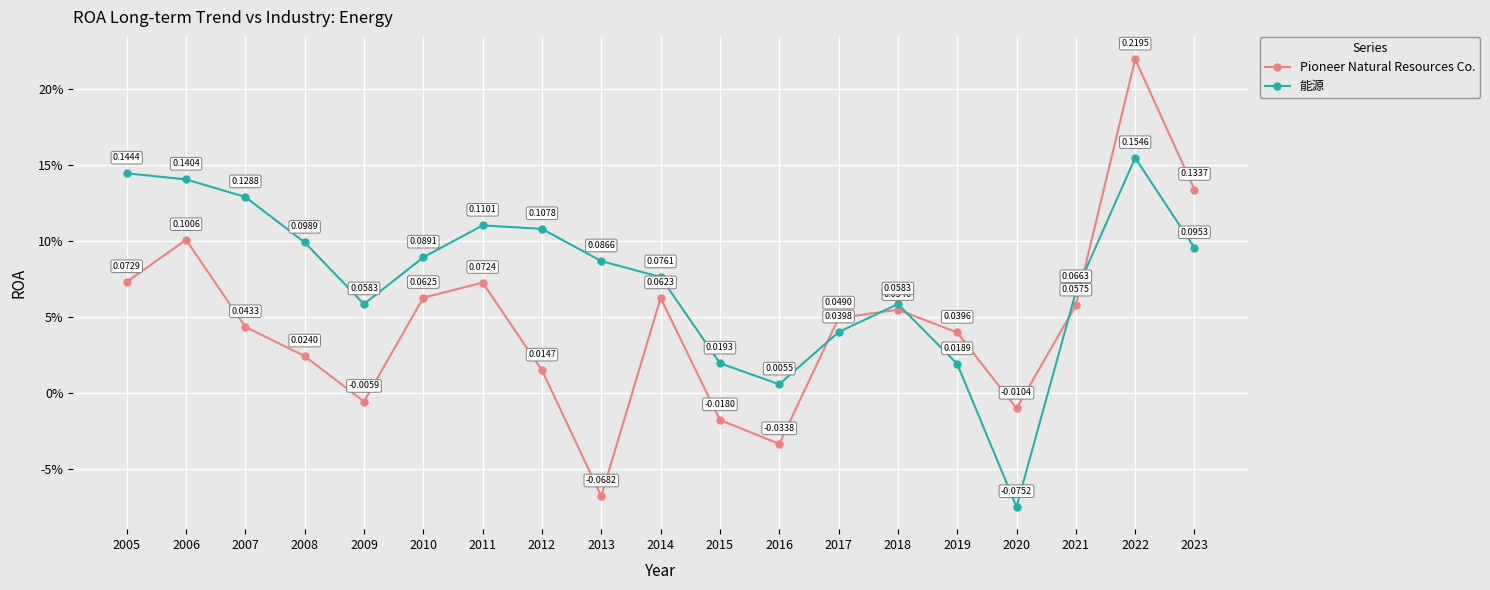

Does the chart have visible grid lines?

Yes